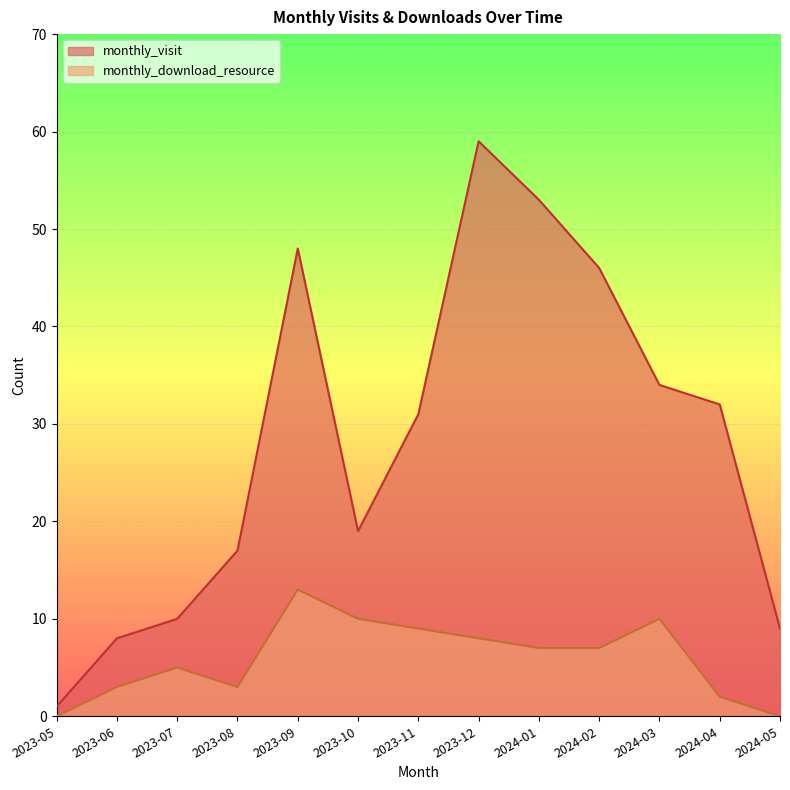

Between 2023-11 and 2023-05, which is larger?

2023-11